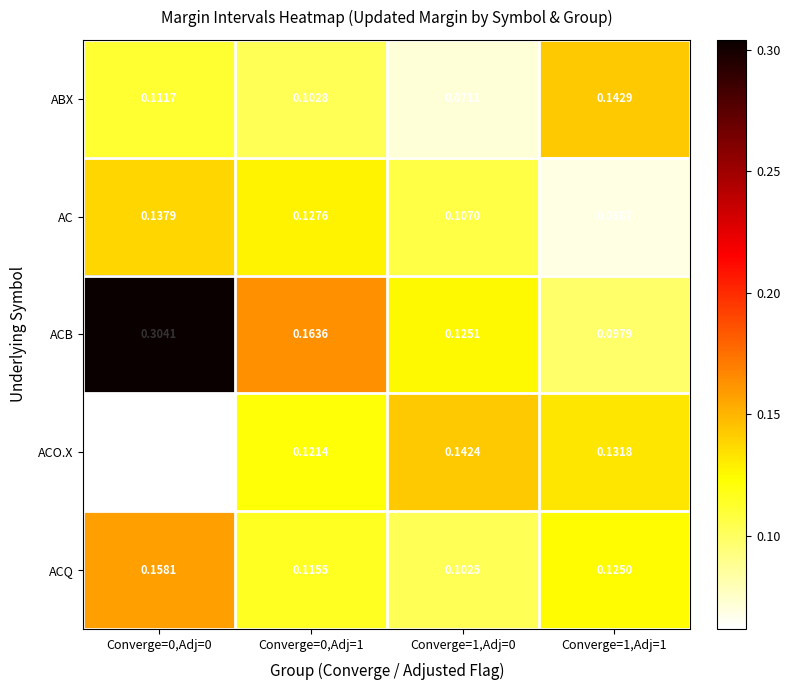

At Converge=1,Adj=0, list the series in order from largest to smallest.

ACO.X, ACB, AC, ACQ, ABX